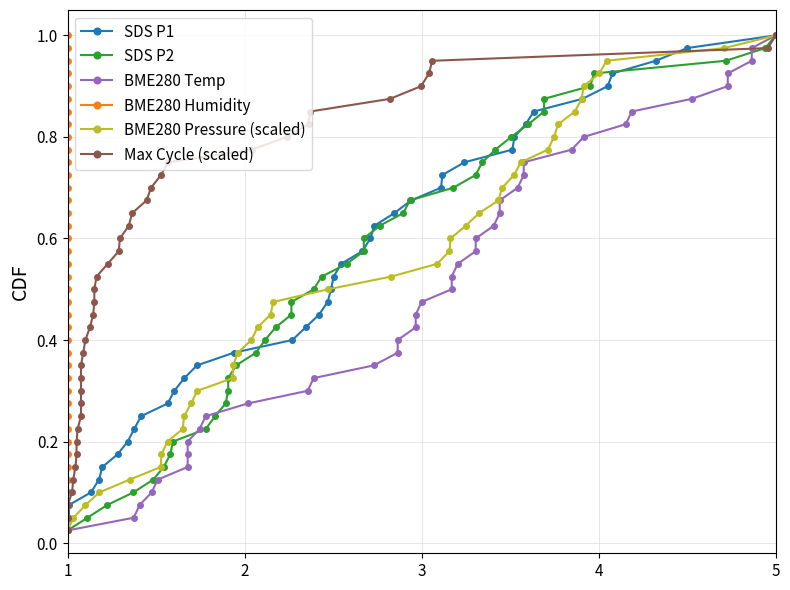

True or false: Max Cycle (scaled) and BME280 Humidity intersect in this chart.

False